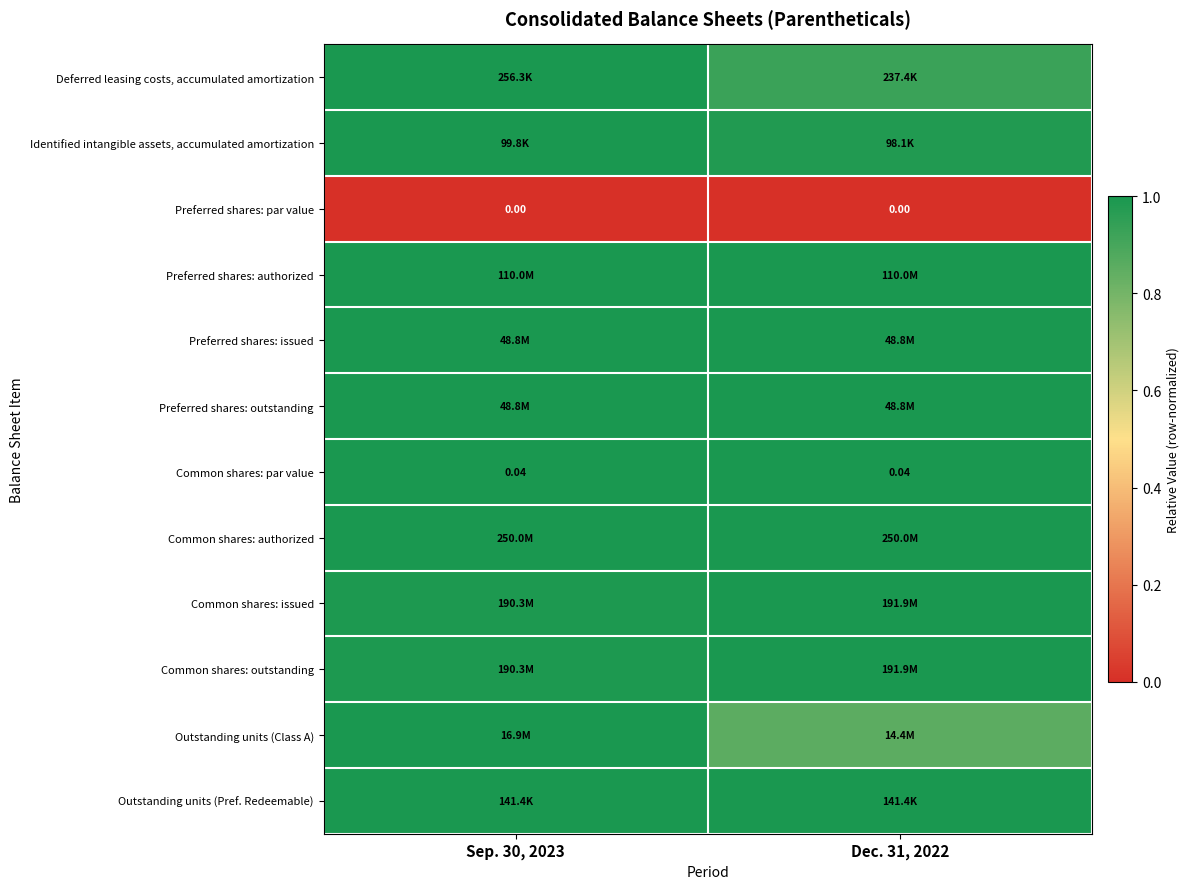

The value of Common shares: issued at Dec. 31, 2022 is 0.2. True or false?

False